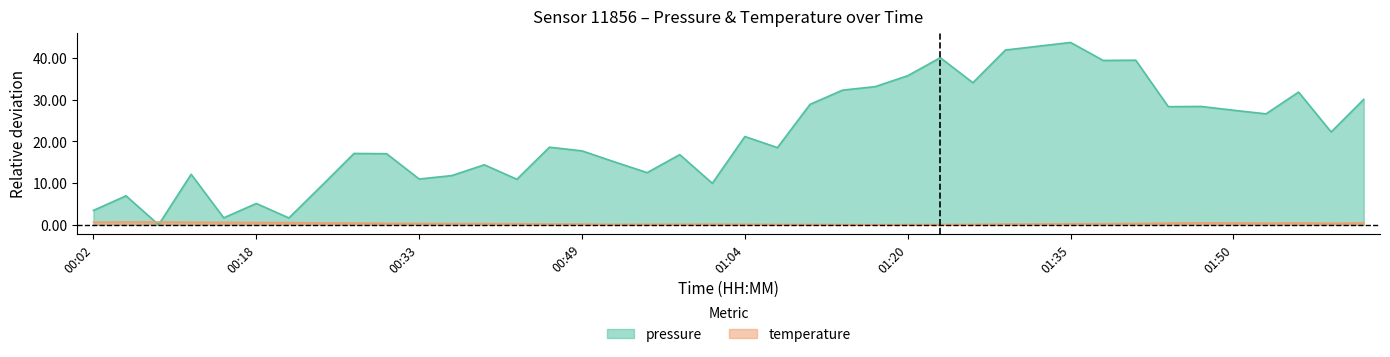

What is the sum of all temperature values?

11.6